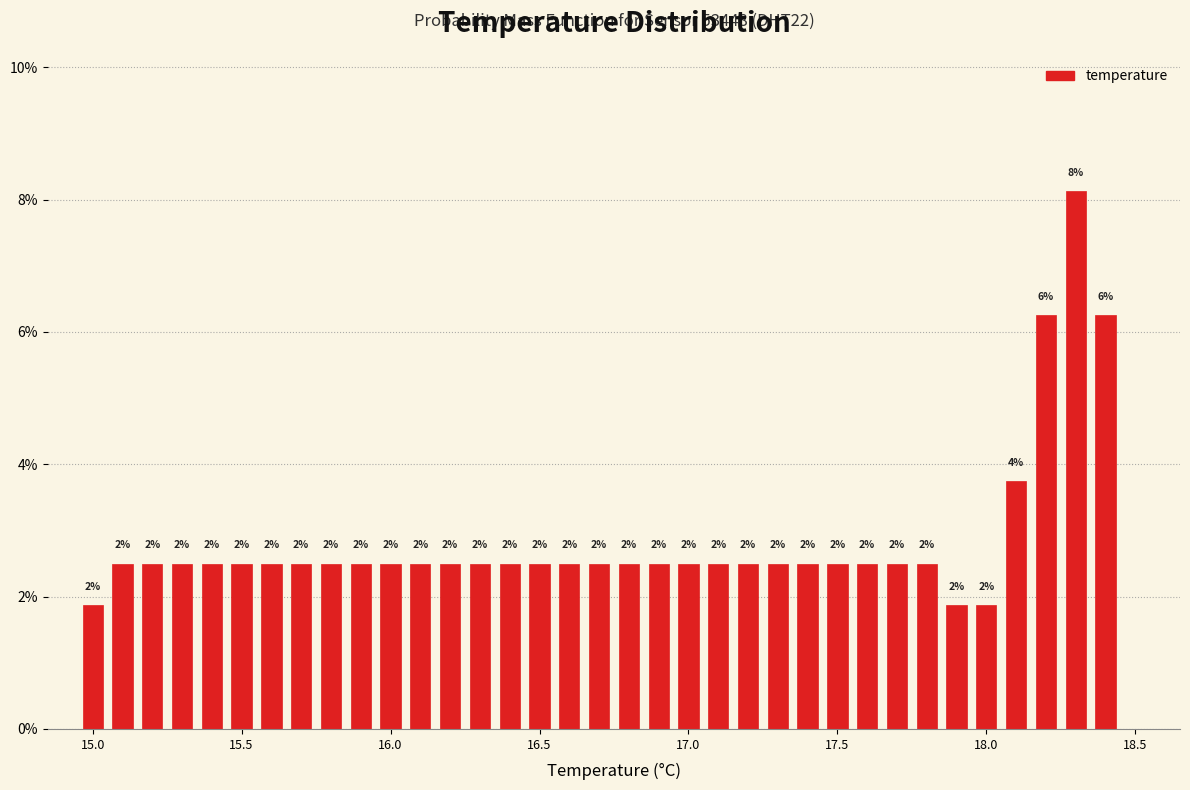

Around what value on the x-axis is the tallest bar? Give the approximate position of its centre, as read against the axis.

18.30